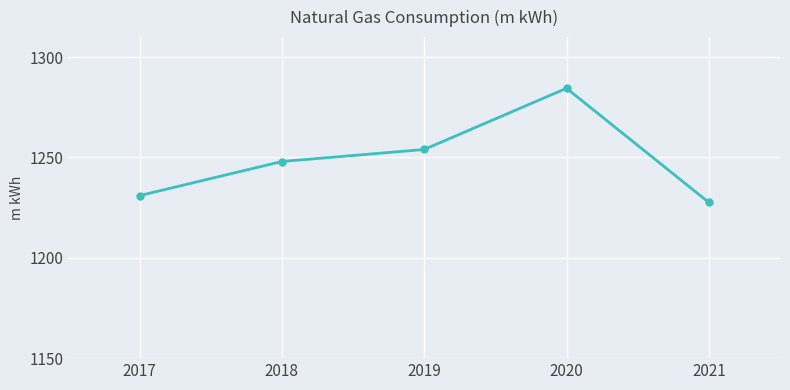

What is the value of the 2nd point from the left?

1248.0